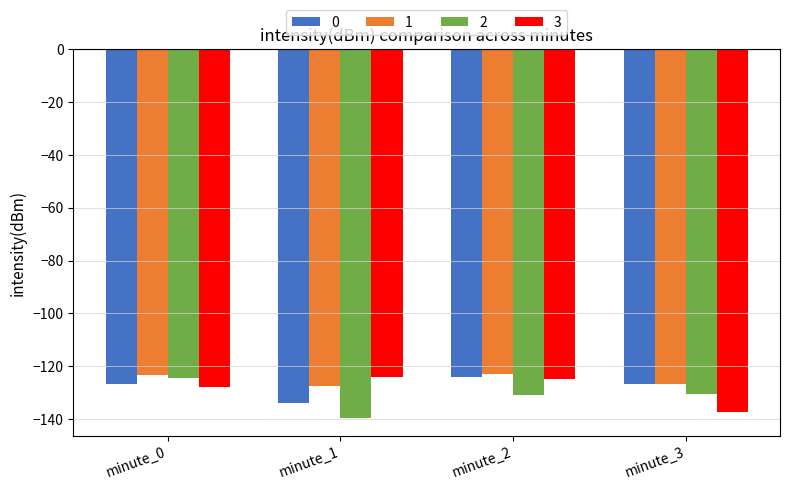

What is the total value across all series at minute_1?

-525.2